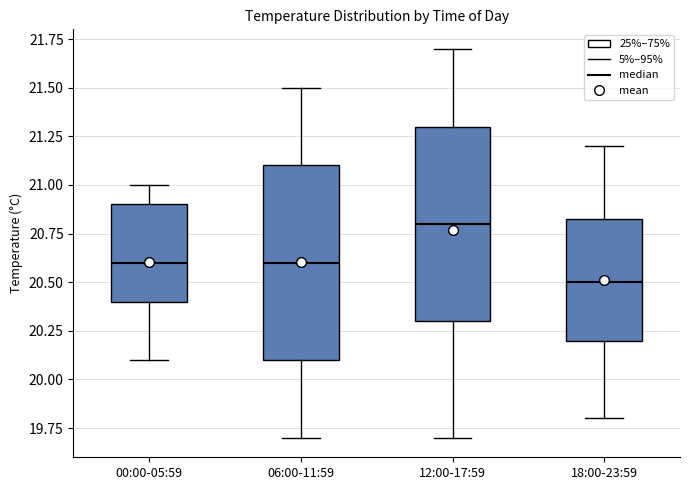

Which box has the lowest median line?

18:00-23:59